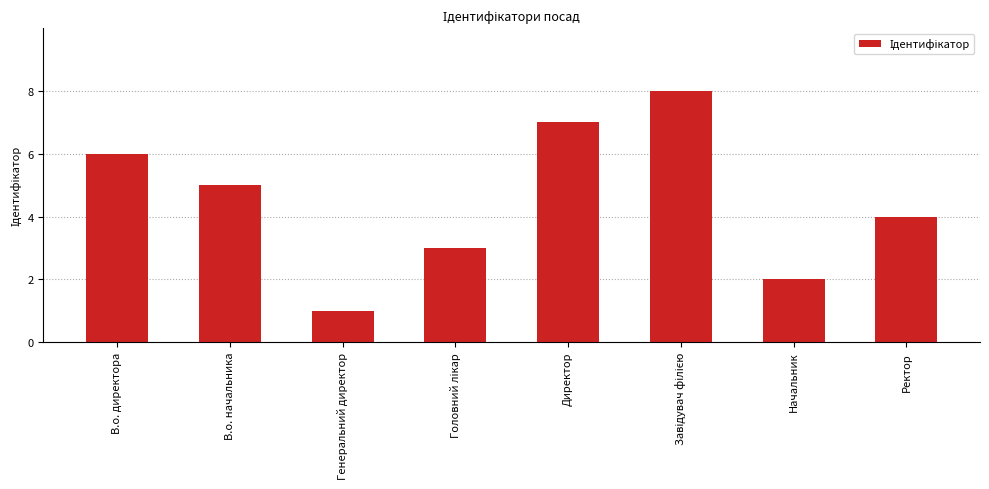

What is the change in value from Директор to Начальник?

-5